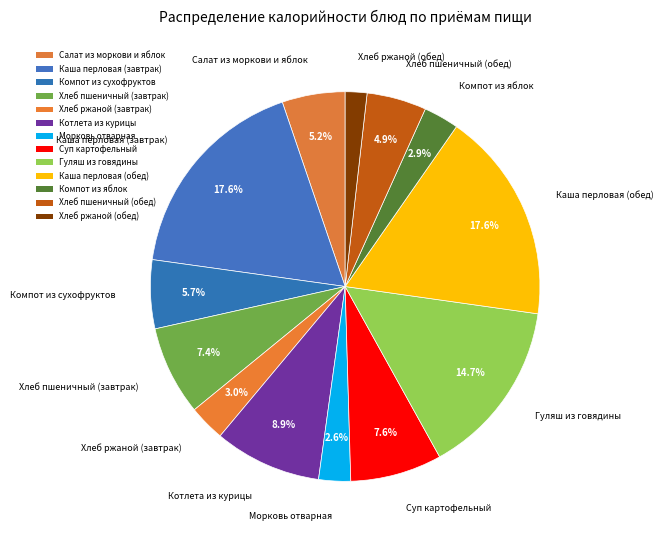

Is the sum of Хлеб ржаной (завтрак) and Котлета из курицы greater than half?

No